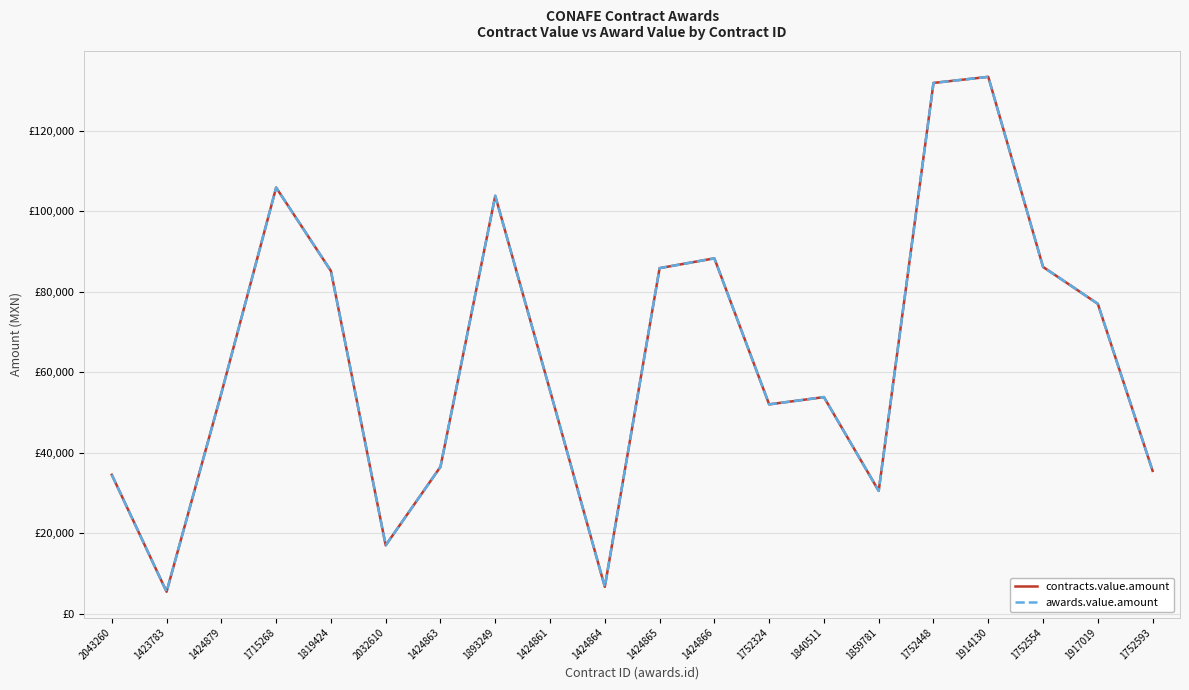

At which category does contracts.value.amount reach its first local valley?

1423783